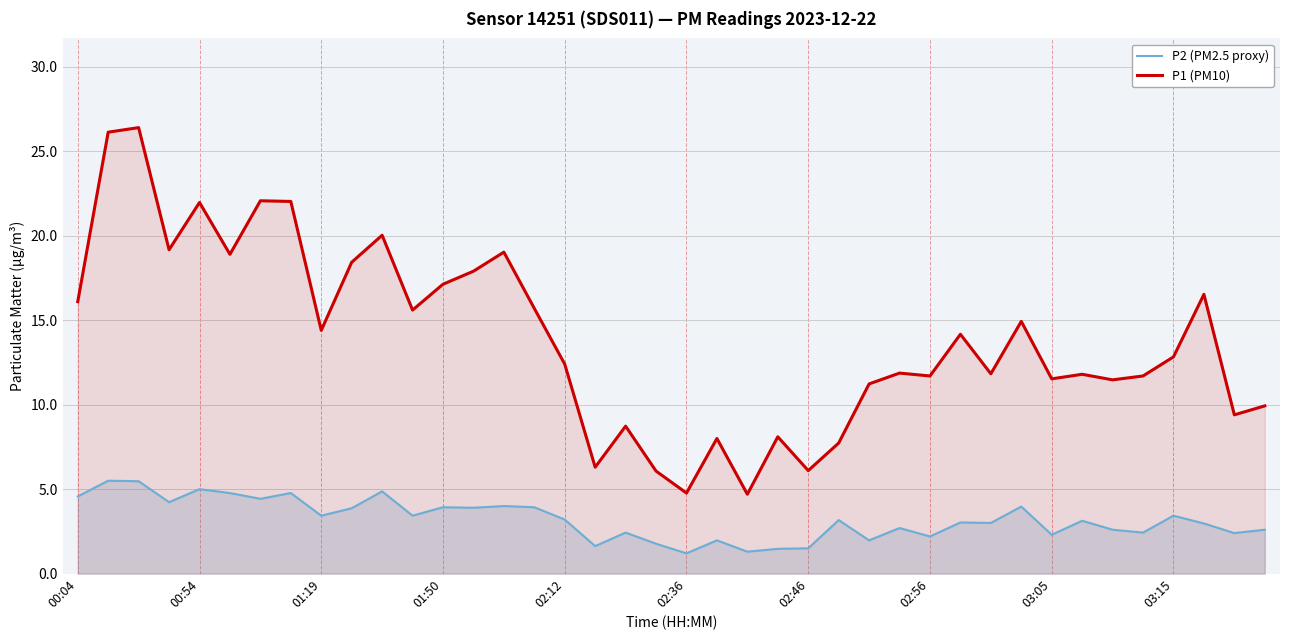

What is the greatest value displayed?

26.4